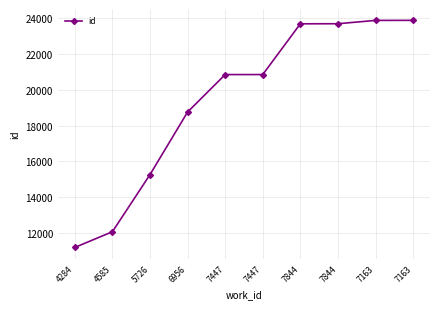

Is this an area chart (filled region under the line)?

No